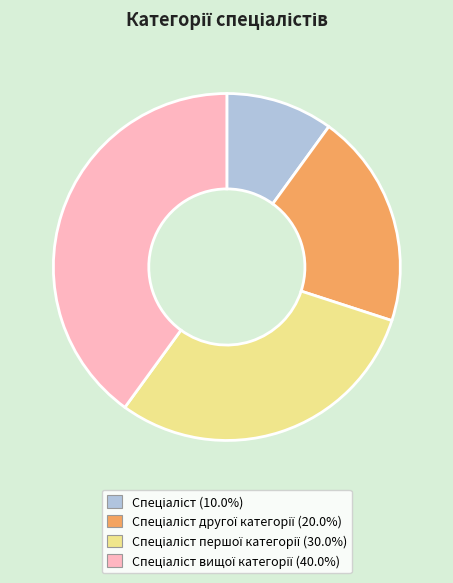

Is there a majority slice in this chart?

No